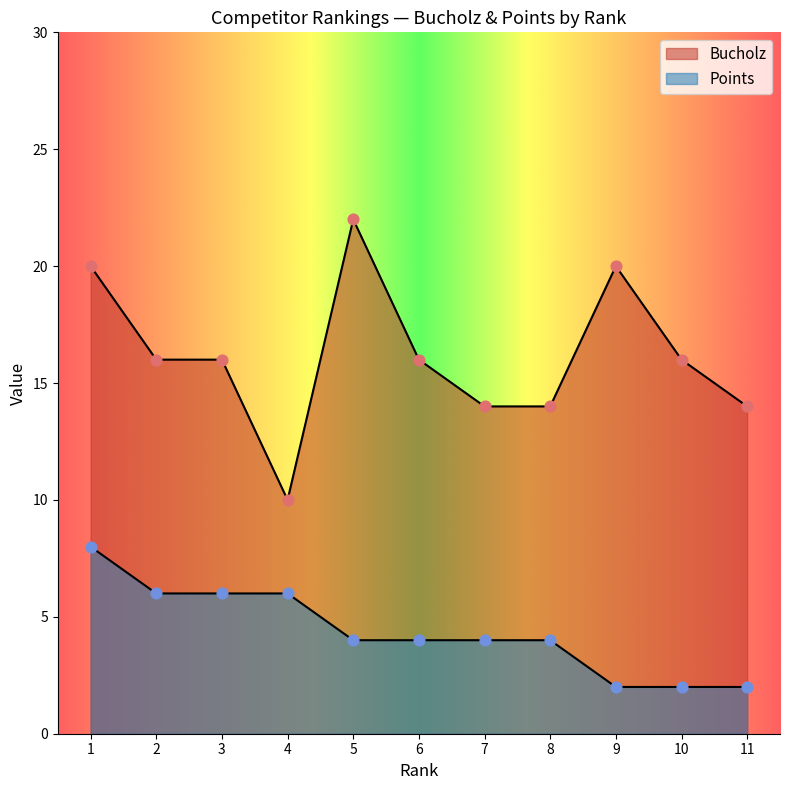

Which series has the largest Y range (max minus min)?

Bucholz